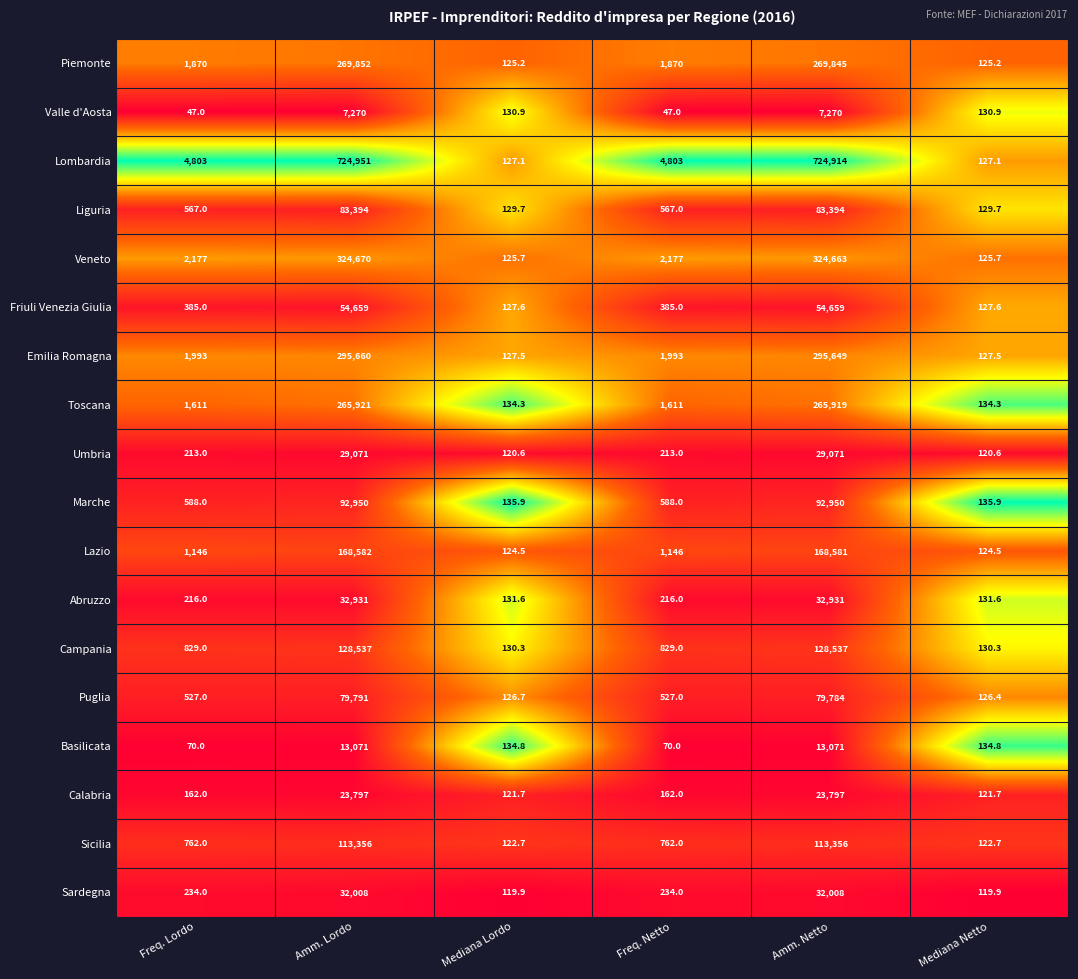

What is the difference between the maximum and second lowest values in the Friuli Venezia Giulia series?

54531.4